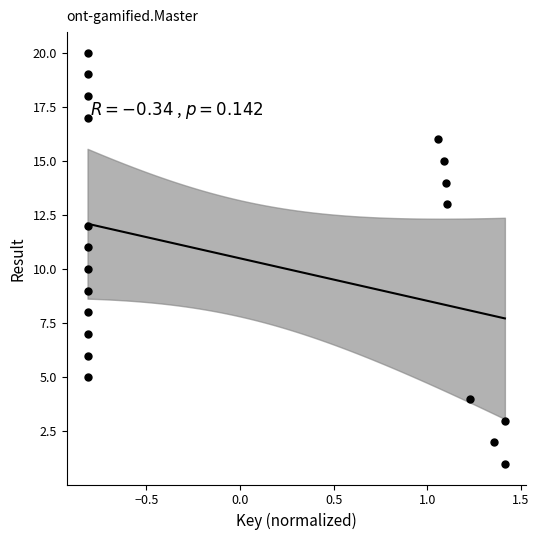

What is the range of Y values (max minus min)?

19